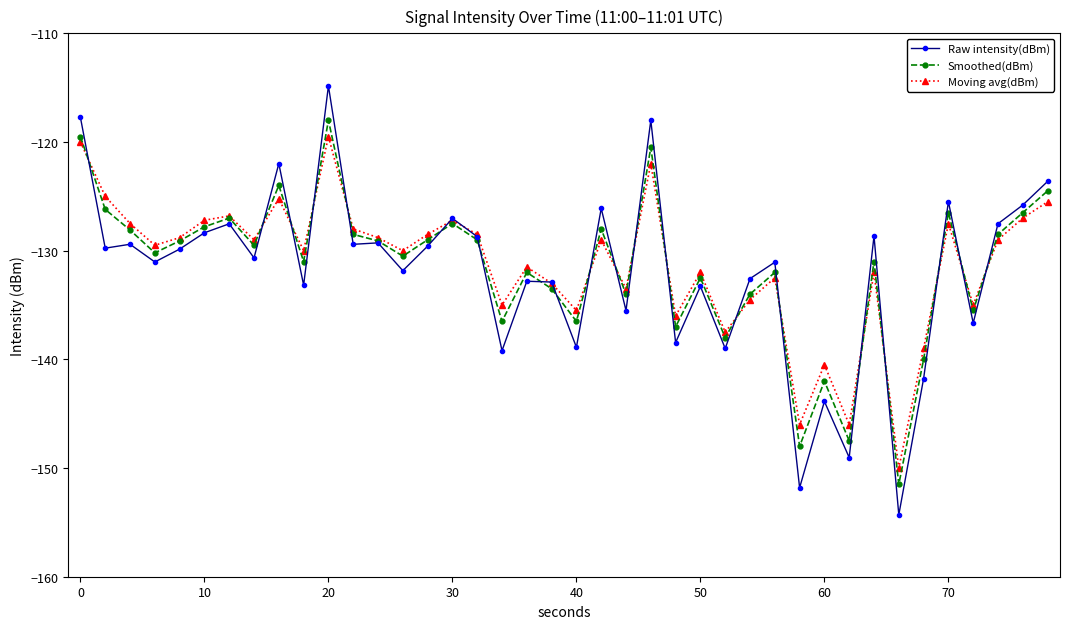

Which series has the largest range (max minus min)?

Raw intensity(dBm)